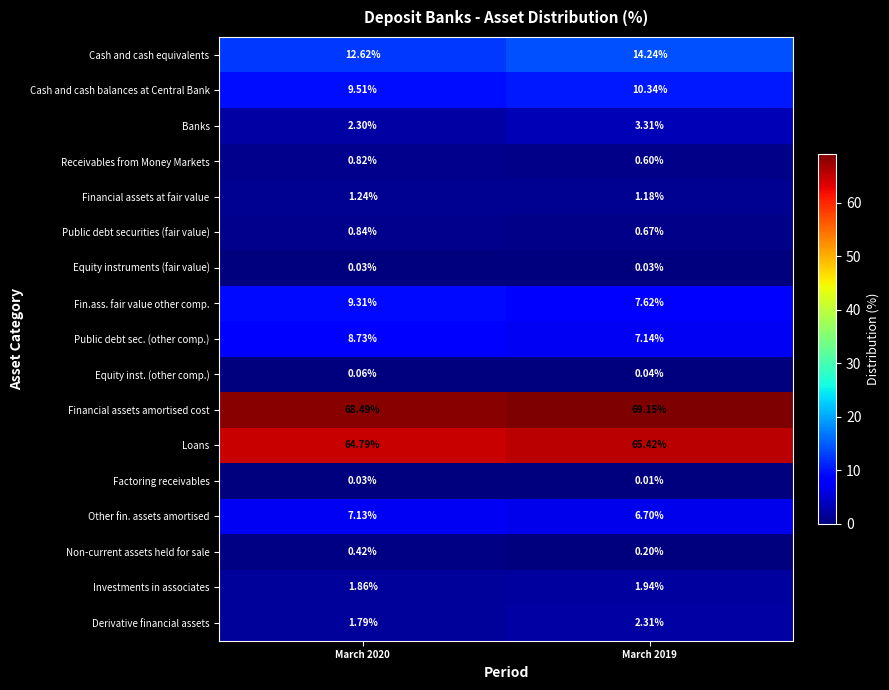

At which category does the chart reach its minimum across all series?

March 2019